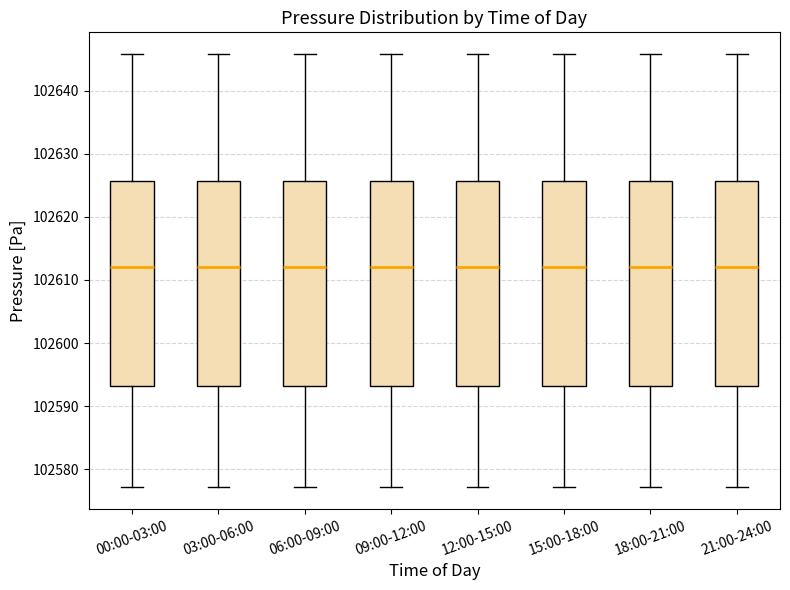

Reading left to right, read every box against the y-axis: the position of its median line, the range the box covers, and the ends of its whiskers. The values are not printed on the chart, so give them approximately, as read against the axis.

00:00-03:00: median 102612, box 102593 to 102626, whiskers 102577 to 102646
03:00-06:00: median 102612, box 102593 to 102626, whiskers 102577 to 102646
06:00-09:00: median 102612, box 102593 to 102626, whiskers 102577 to 102646
09:00-12:00: median 102612, box 102593 to 102626, whiskers 102577 to 102646
12:00-15:00: median 102612, box 102593 to 102626, whiskers 102577 to 102646
15:00-18:00: median 102612, box 102593 to 102626, whiskers 102577 to 102646
18:00-21:00: median 102612, box 102593 to 102626, whiskers 102577 to 102646
21:00-24:00: median 102612, box 102593 to 102626, whiskers 102577 to 102646